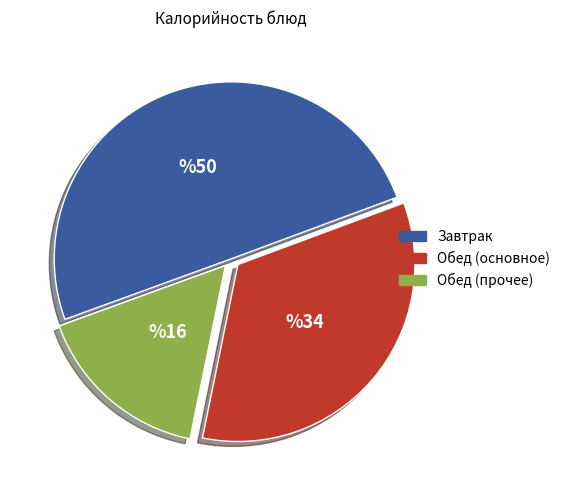

Combined, do Обед (основное) and Завтрак account for over 50%?

Yes